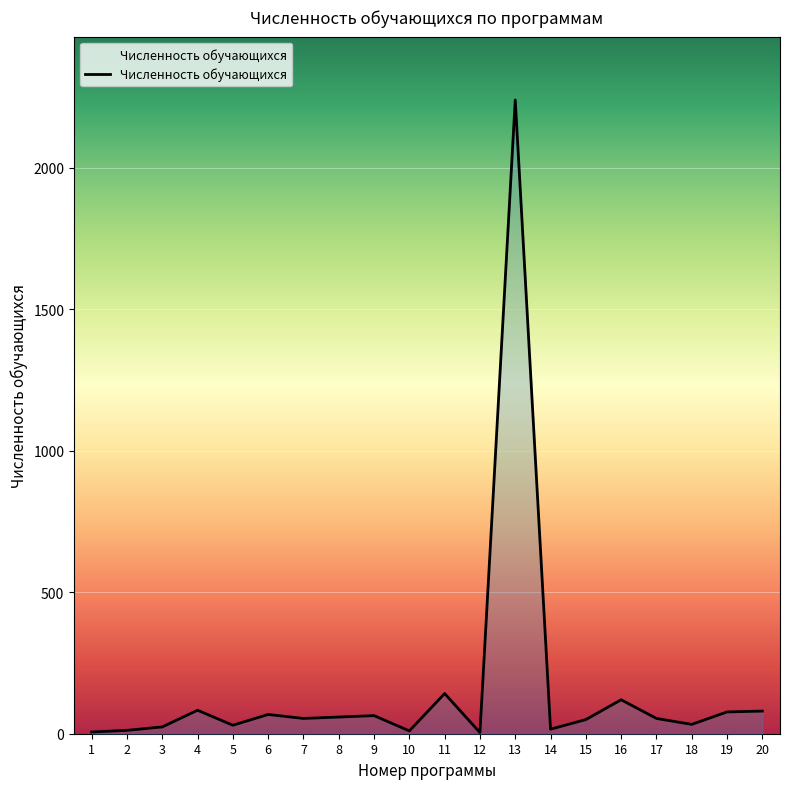

Is it true that the value at 11 is 142?

True